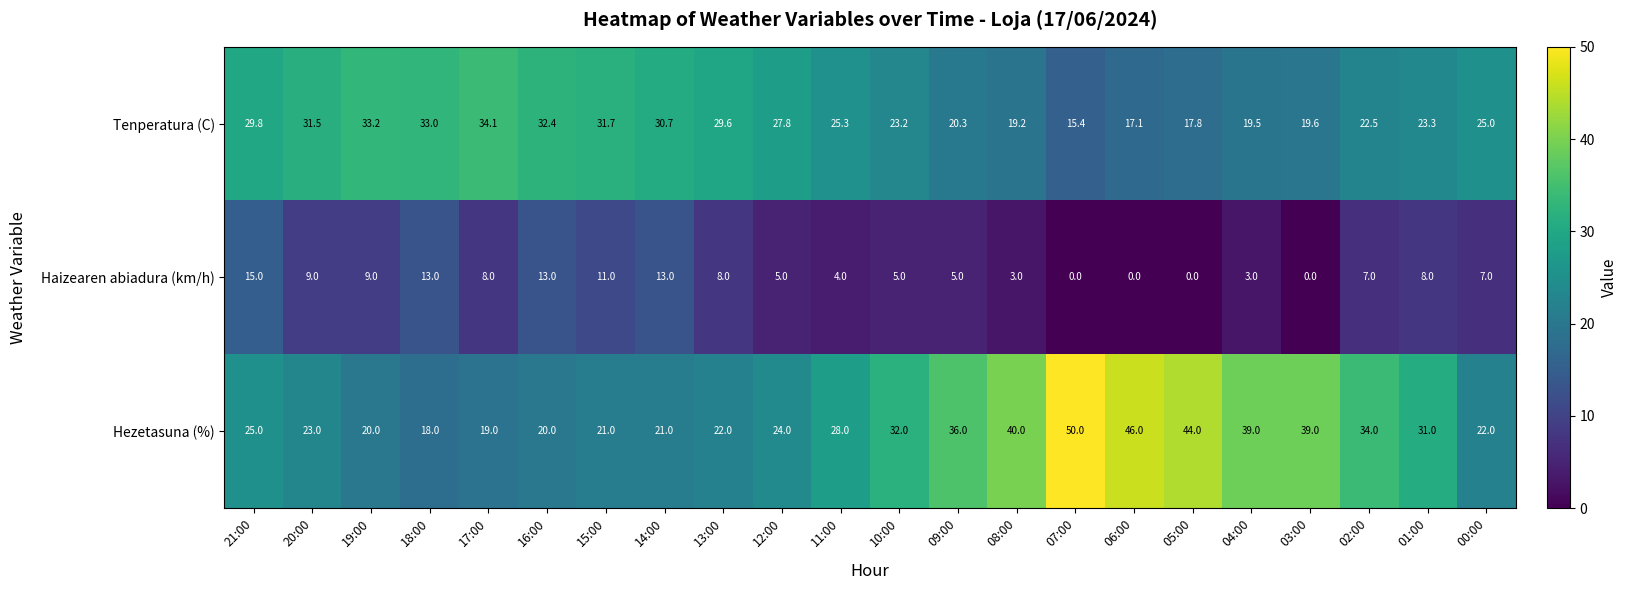

What is the spread (max minus min) of values at 06:00?

46.0